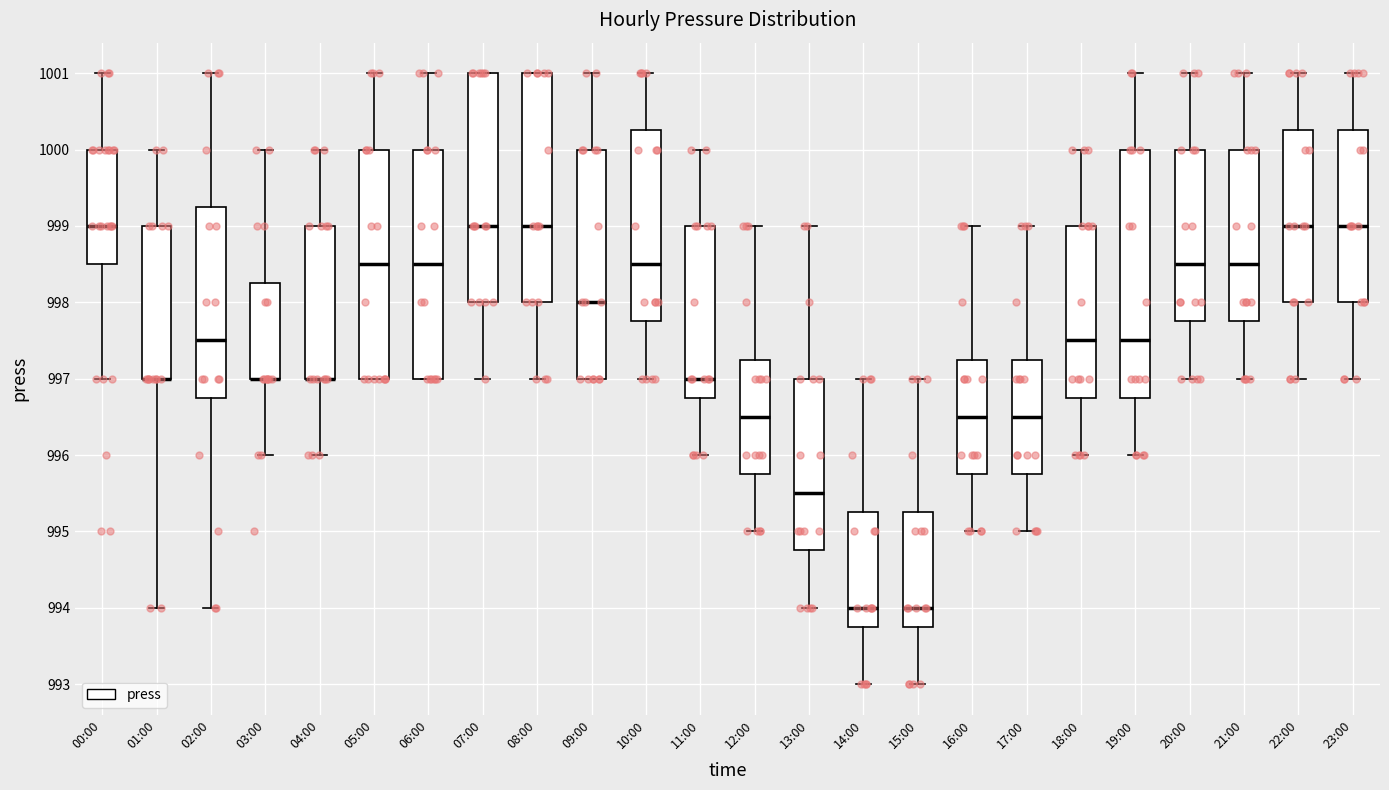

Reading left to right, transcribe this box plot: for each box, give where its median line is, the range the box spans, and where its two whiskers end, as read against the y-axis. The values are not printed on the chart, so give them approximately, as read against the axis.

00:00: median 999.0, box 998.5 to 1000.0, whiskers 997.0 to 1001.0
01:00: median 997.0 (drawn on the box's lower edge), box 997.0 to 999.0, whiskers 994.0 to 1000.0
02:00: median 997.5, box 996.8 to 999.3, whiskers 994.0 to 1001.0
03:00: median 997.0 (drawn on the box's lower edge), box 997.0 to 998.3, whiskers 996.0 to 1000.0
04:00: median 997.0 (drawn on the box's lower edge), box 997.0 to 999.0, whiskers 996.0 to 1000.0
05:00: median 998.5, box 997.0 to 1000.0, whiskers 997.0 to 1001.0
06:00: median 998.5, box 997.0 to 1000.0, whiskers 997.0 to 1001.0
07:00: median 999.0, box 998.0 to 1001.0, whiskers 997.0 to 1001.0
08:00: median 999.0, box 998.0 to 1001.0, whiskers 997.0 to 1001.0
09:00: median 998.0, box 997.0 to 1000.0, whiskers 997.0 to 1001.0
10:00: median 998.5, box 997.8 to 1000.3, whiskers 997.0 to 1001.0
11:00: median 997.0, box 996.8 to 999.0, whiskers 996.0 to 1000.0
12:00: median 996.5, box 995.8 to 997.3, whiskers 995.0 to 999.0
13:00: median 995.5, box 994.8 to 997.0, whiskers 994.0 to 999.0
14:00: median 994.0, box 993.8 to 995.3, whiskers 993.0 to 997.0
15:00: median 994.0, box 993.8 to 995.3, whiskers 993.0 to 997.0
16:00: median 996.5, box 995.8 to 997.3, whiskers 995.0 to 999.0
17:00: median 996.5, box 995.8 to 997.3, whiskers 995.0 to 999.0
18:00: median 997.5, box 996.8 to 999.0, whiskers 996.0 to 1000.0
19:00: median 997.5, box 996.8 to 1000.0, whiskers 996.0 to 1001.0
20:00: median 998.5, box 997.8 to 1000.0, whiskers 997.0 to 1001.0
21:00: median 998.5, box 997.8 to 1000.0, whiskers 997.0 to 1001.0
22:00: median 999.0, box 998.0 to 1000.3, whiskers 997.0 to 1001.0
23:00: median 999.0, box 998.0 to 1000.3, whiskers 997.0 to 1001.0